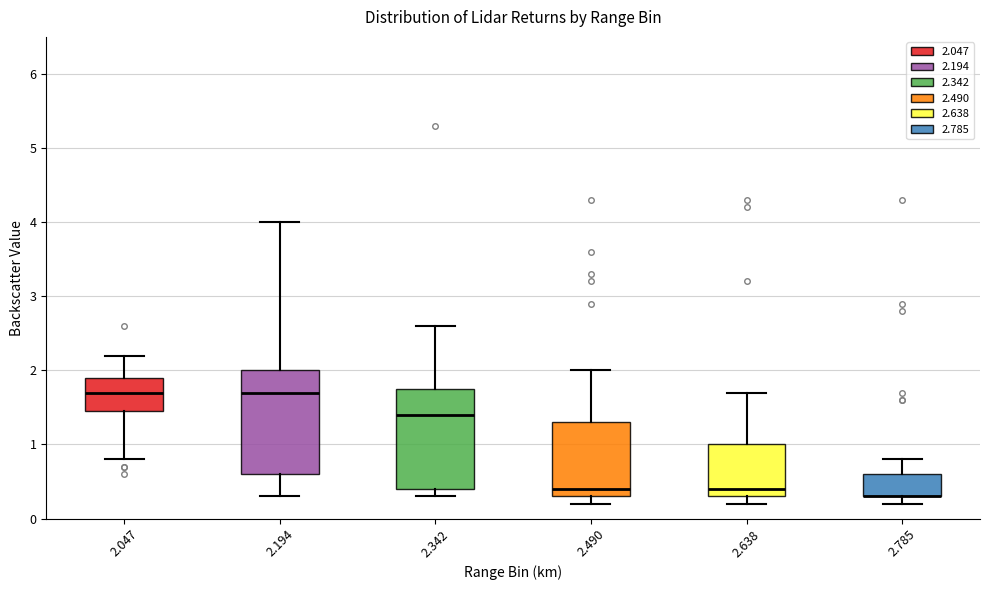

Reading left to right, transcribe this box plot: for each box, give where its median line is, the range the box spans, and where its two whiskers end, as read against the y-axis. The values are not printed on the chart, so give them approximately, as read against the axis.

2.047: median 1.7, box 1.5 to 1.9, whiskers 0.8 to 2.2
2.194: median 1.7, box 0.6 to 2.0, whiskers 0.3 to 4.0
2.342: median 1.4, box 0.4 to 1.8, whiskers 0.3 to 2.6
2.490: median 0.4, box 0.3 to 1.3, whiskers 0.2 to 2.0
2.638: median 0.4, box 0.3 to 1.0, whiskers 0.2 to 1.7
2.785: median 0.3 (drawn on the box's lower edge), box 0.3 to 0.6, whiskers 0.2 to 0.8